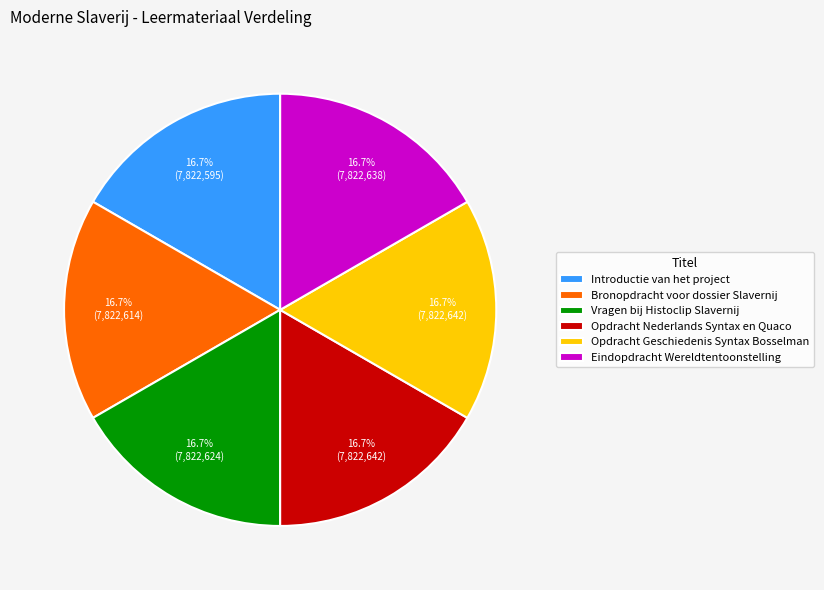

Combined, do Opdracht Geschiedenis Syntax Bosselman and Opdracht Nederlands Syntax en Quaco account for over 50%?

No